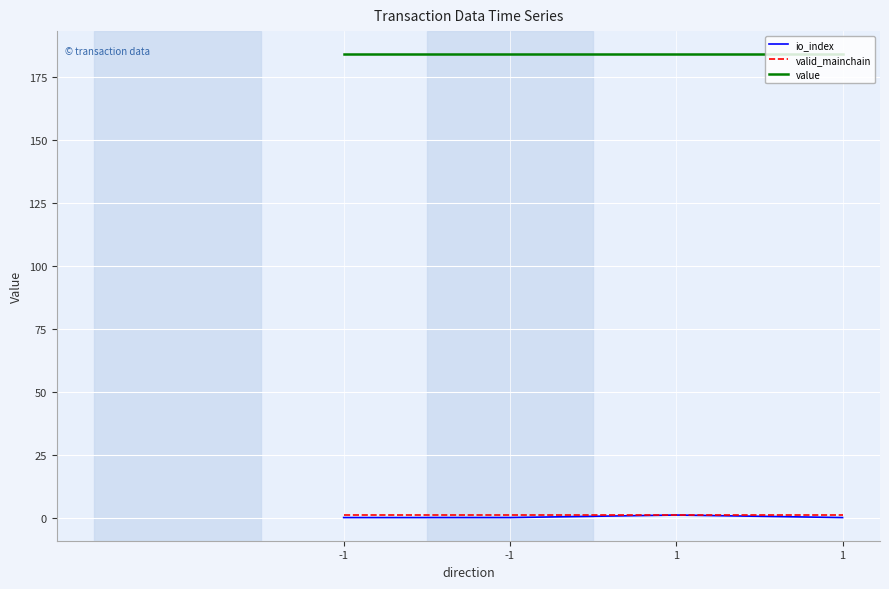

True or false: valid_mainchain and io_index cross at least once.

False